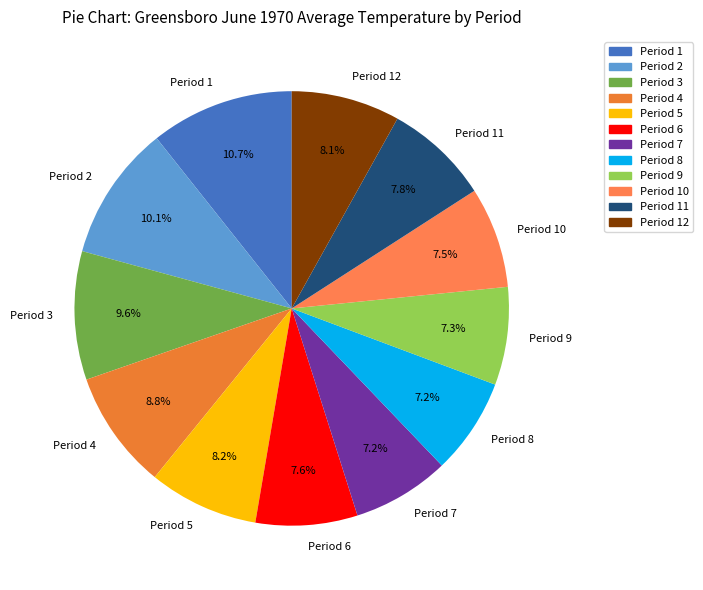

Does Period 5 account for over 50% of the chart?

No